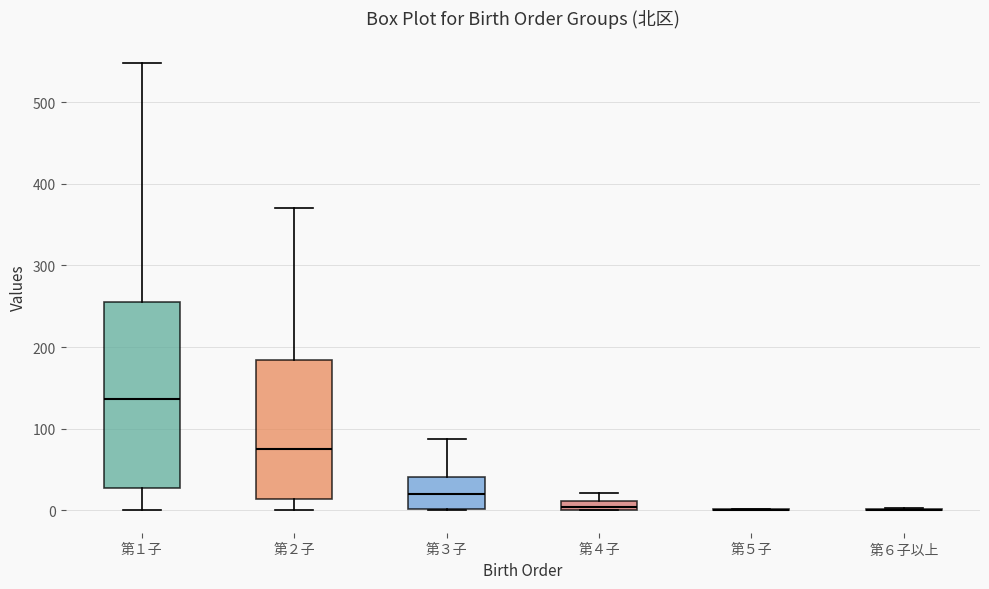

Comparing the boxes themselves (not the whiskers), which one is the tallest?

第１子